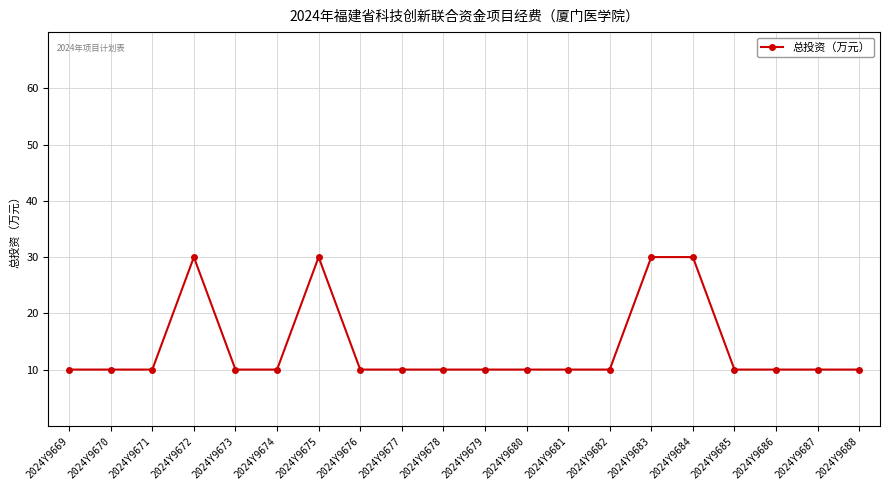

Approximately how many times larger is the value at 2024Y9672 compared to 2024Y9679?

3.0